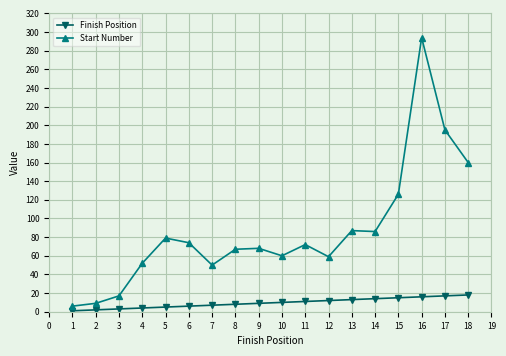

Read the Start Number value at 9, to the nearest 5.

70